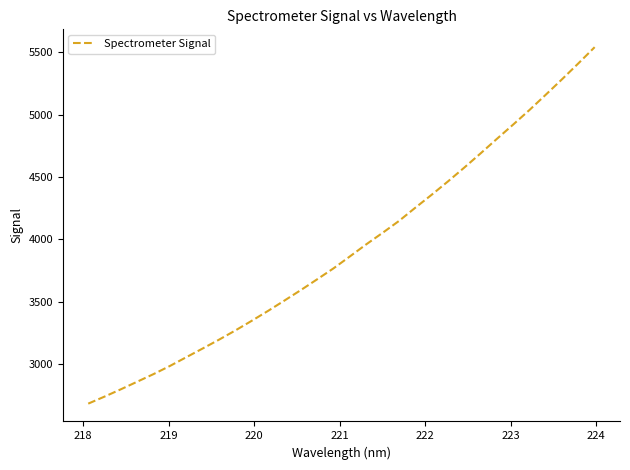

What is the smallest value displayed?

2683.2